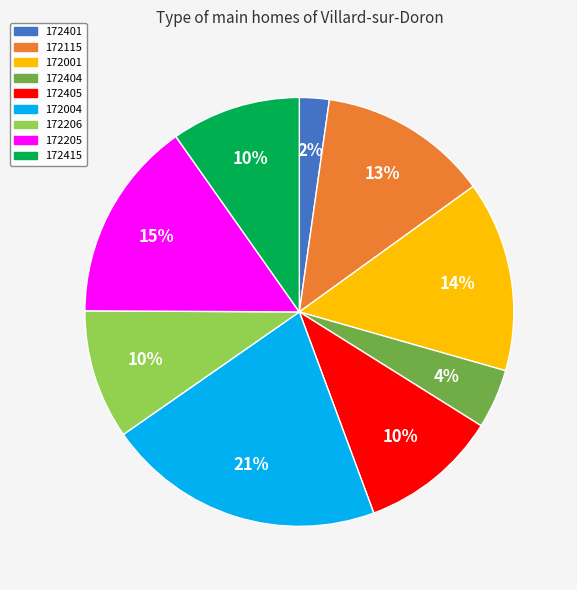

The 172205 slice represents 15% of the pie. True or false?

True